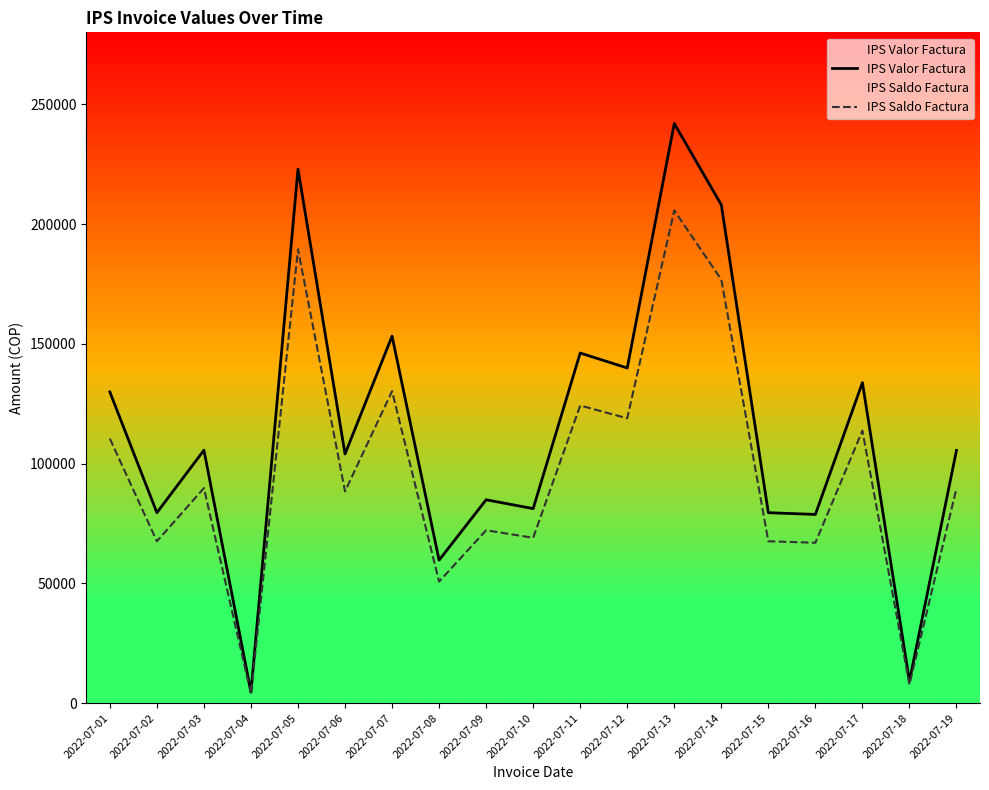

The value of IPS Valor Factura at 2022-07-08 is 34178.2. True or false?

False